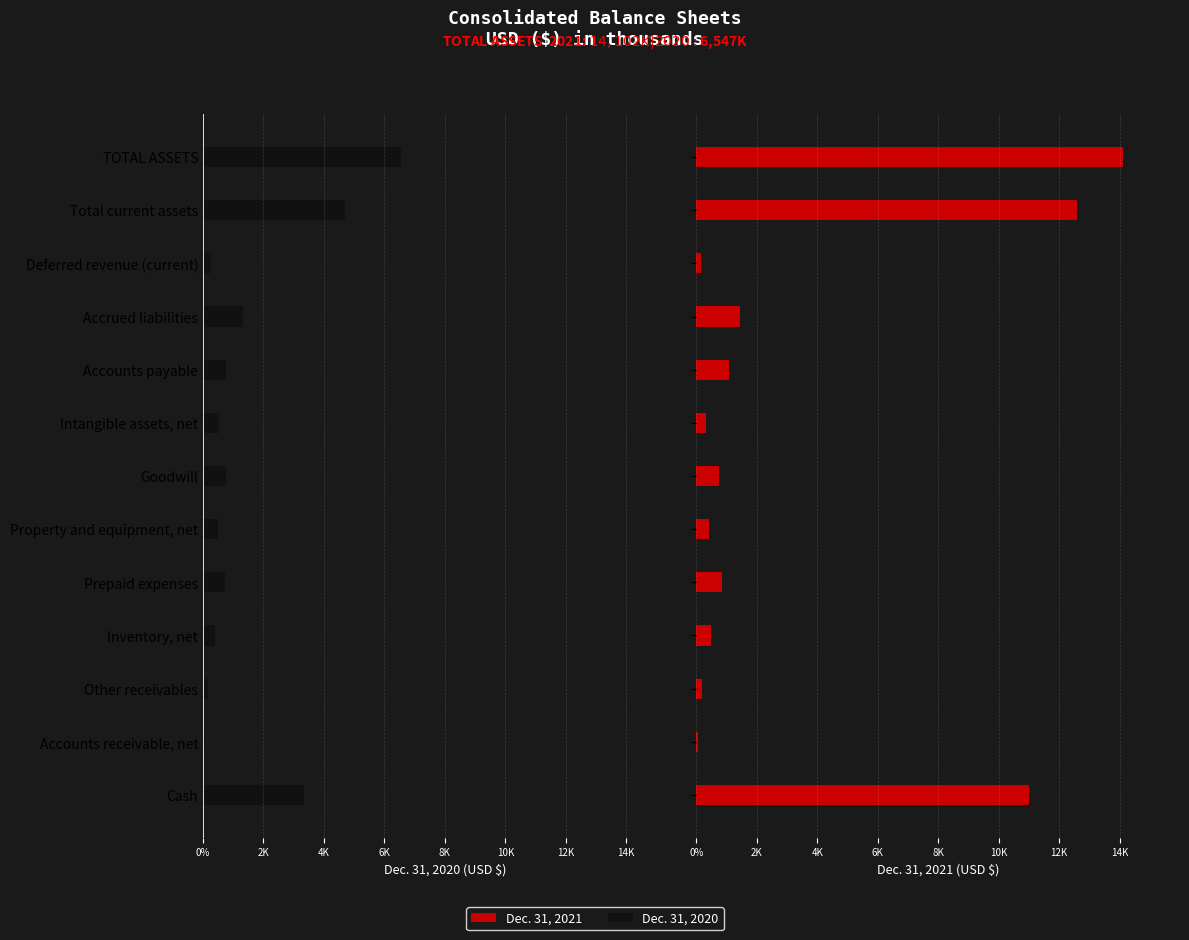

Is it true that Dec. 31, 2021 equals 341 at Accounts payable?

False